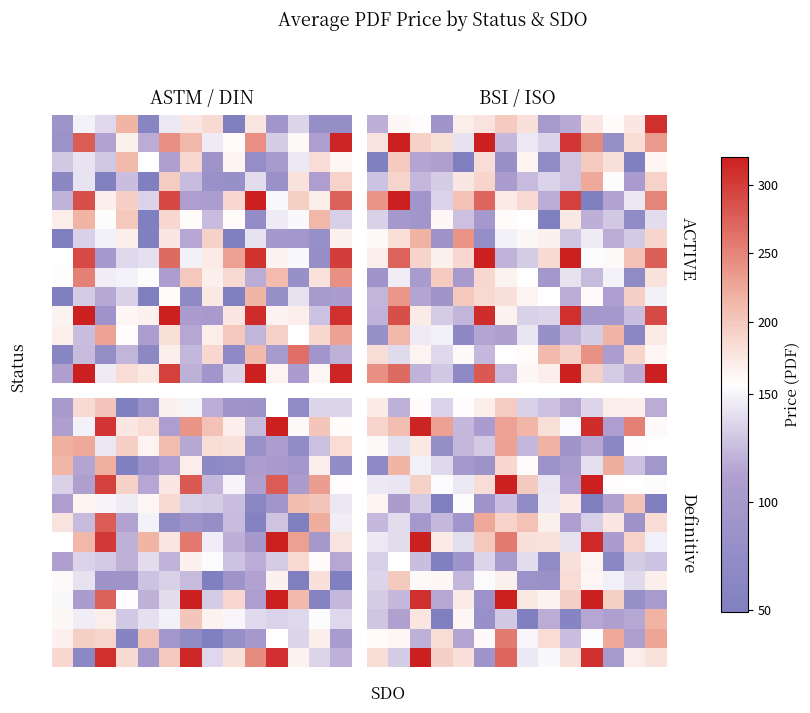

What is the difference between the highest and lowest values at 4?

87.1